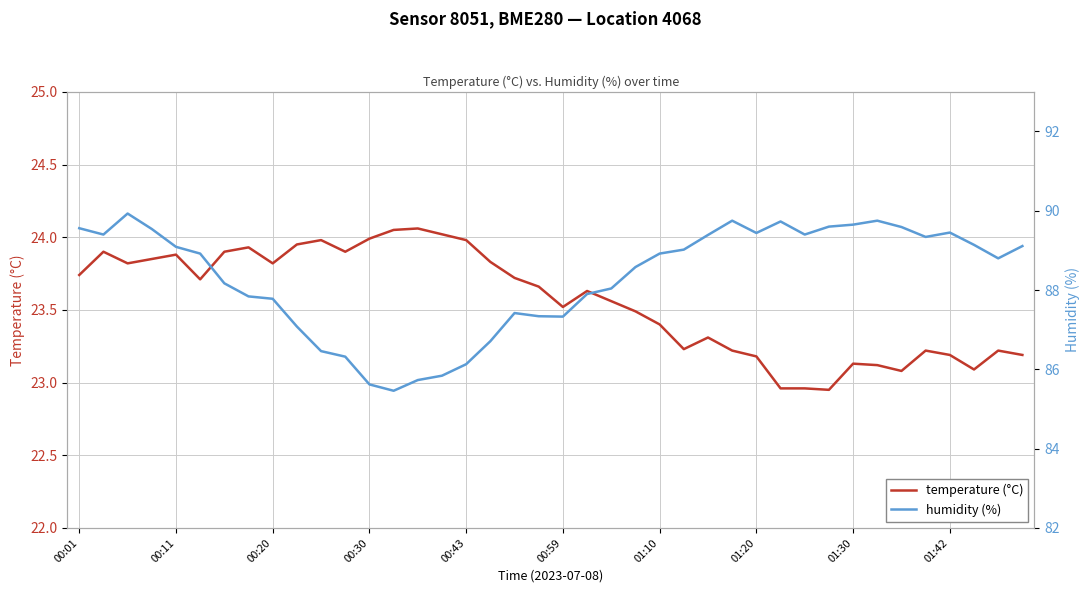

What are all the series names shown in the legend?

temperature (°C), humidity (%)